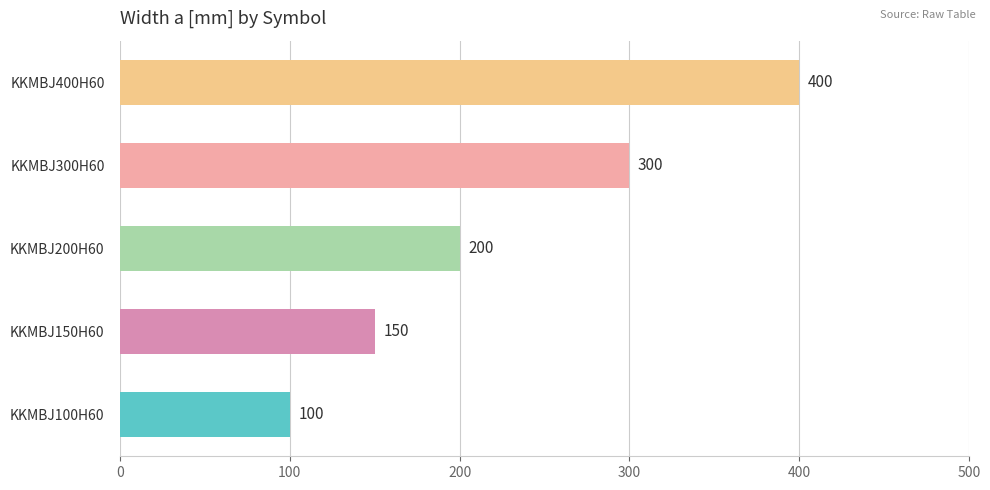

Are the bars horizontal?

Yes